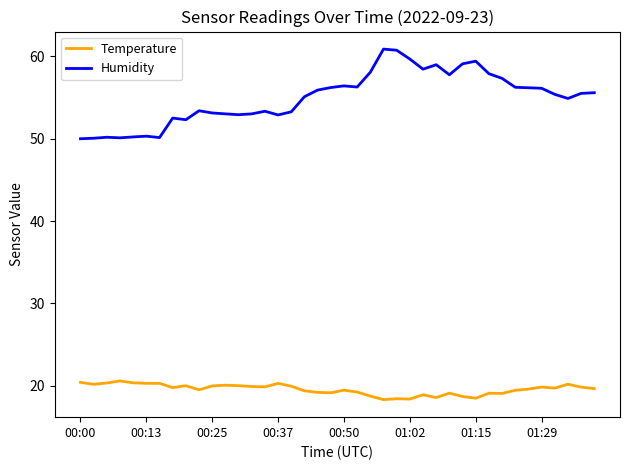

Does the chart display data point markers on the line(s)?

No